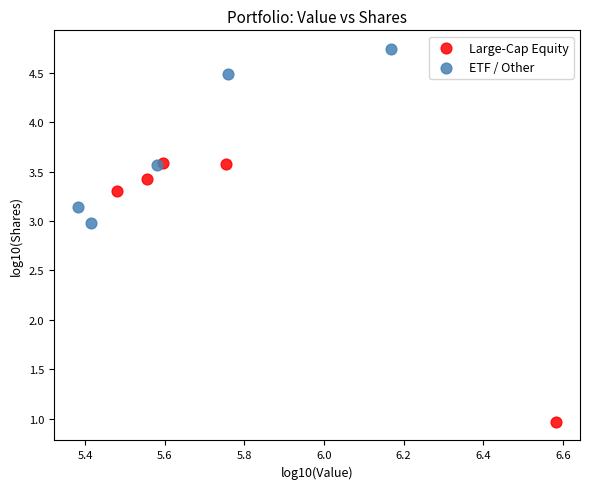

What are all the series names shown in the legend?

Large-Cap Equity, ETF / Other